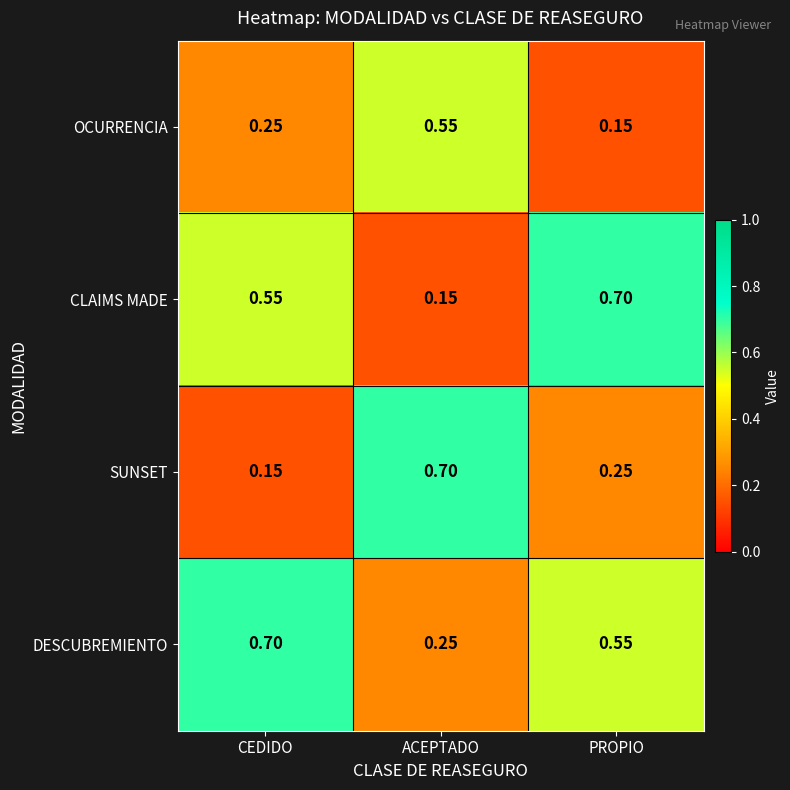

Is the value of SUNSET at CEDIDO greater than the value of DESCUBREMIENTO at ACEPTADO?

No